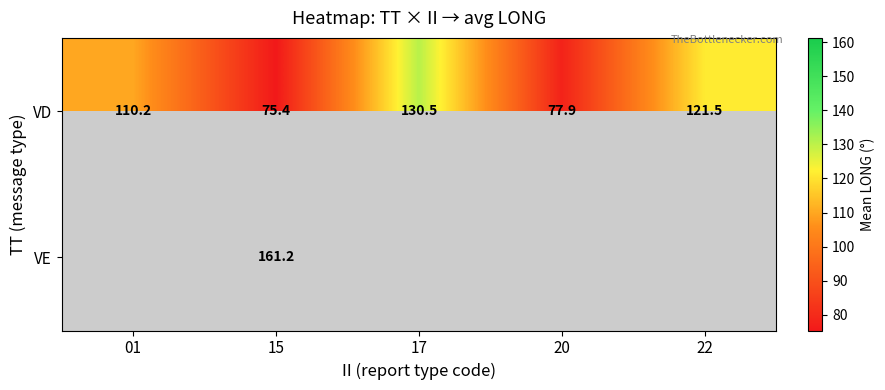

What is the sum of all VD values?

515.5